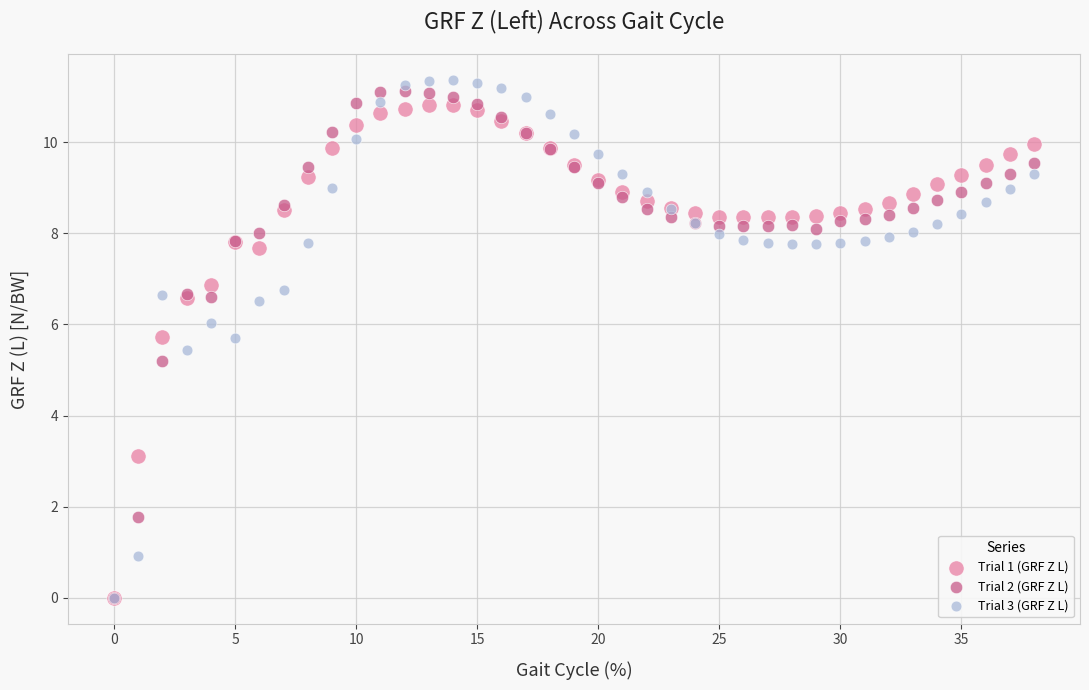

What are all the series names shown in the legend?

Trial 1 (GRF Z L), Trial 2 (GRF Z L), Trial 3 (GRF Z L)